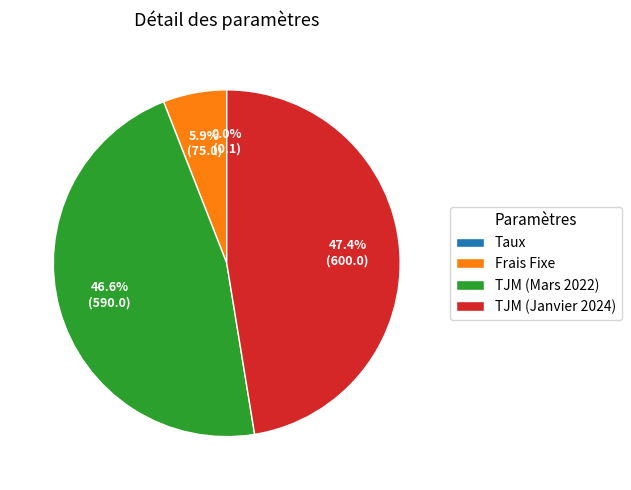

What is the largest slice in the pie chart?

TJM (Janvier 2024)